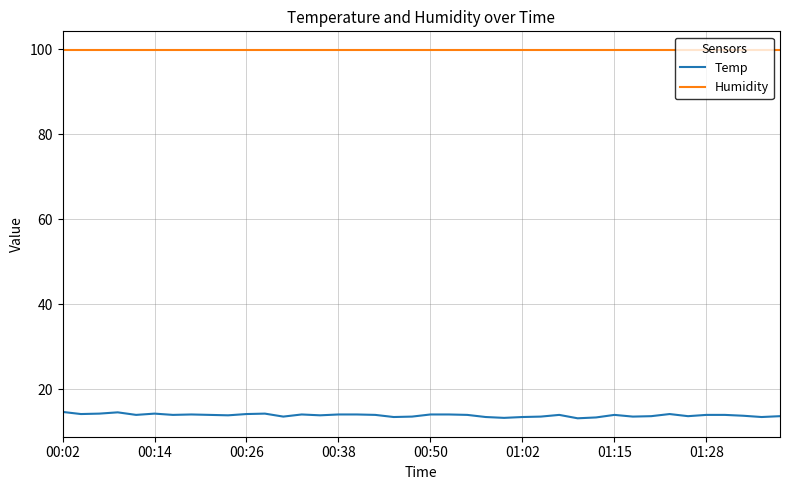

List the series in order of their overall mean, lowest first.

Temp, Humidity